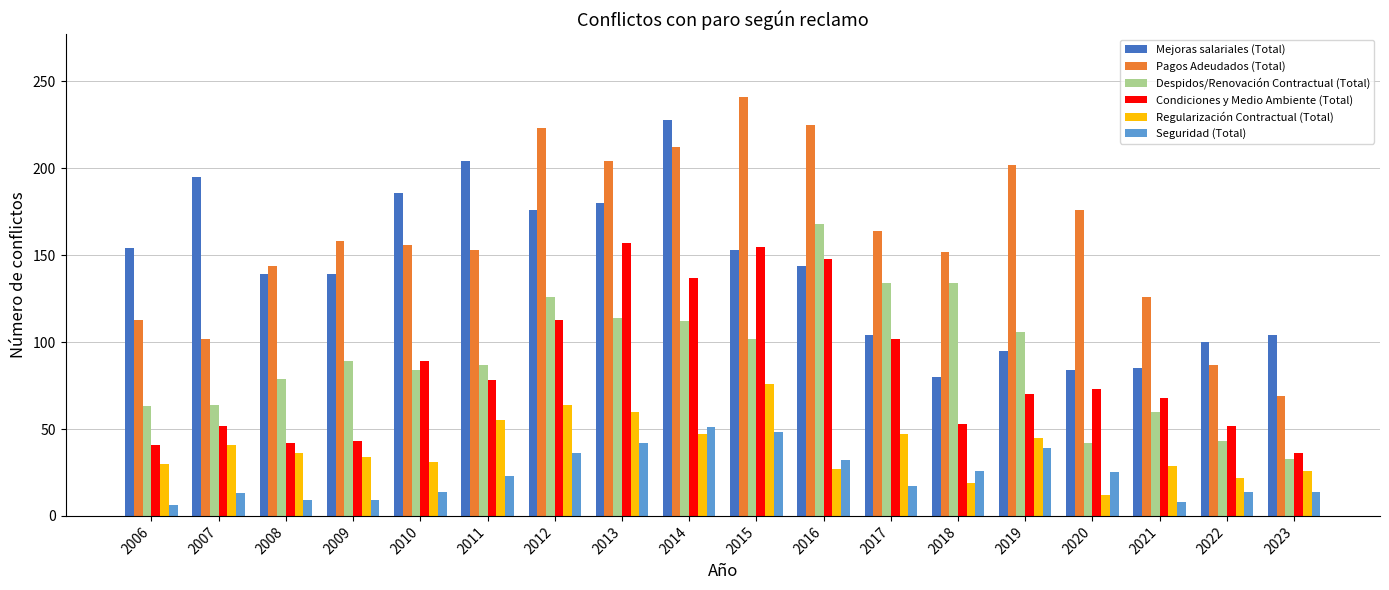

How many data points in Seguridad (Total) are less than 23?

9